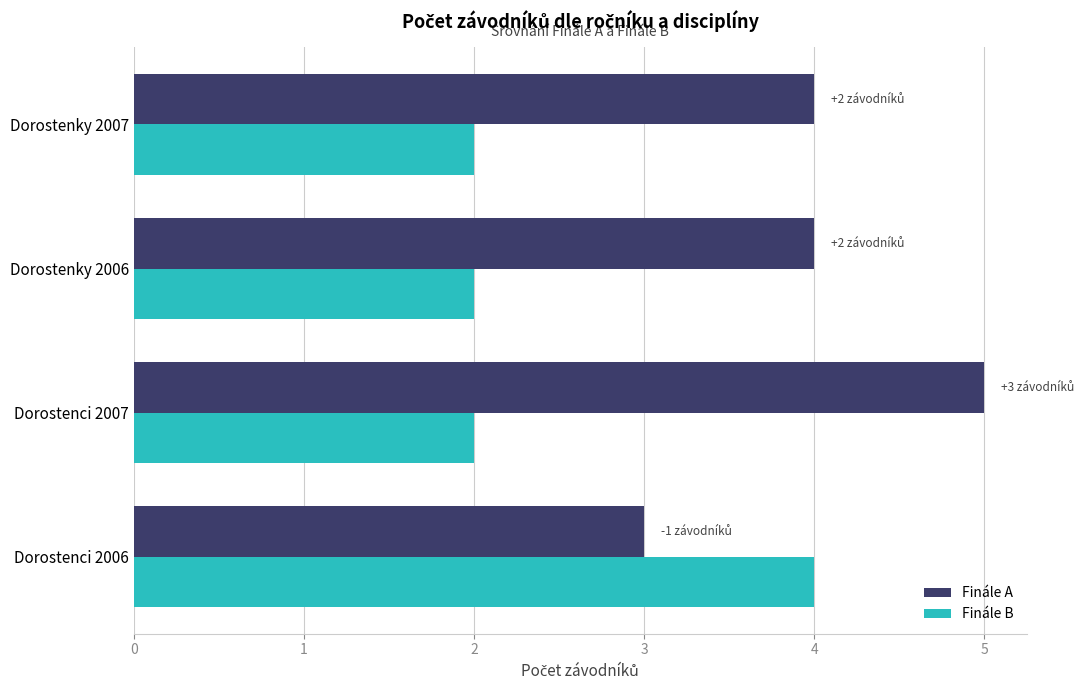

What is the average value of the Finále A series?

4